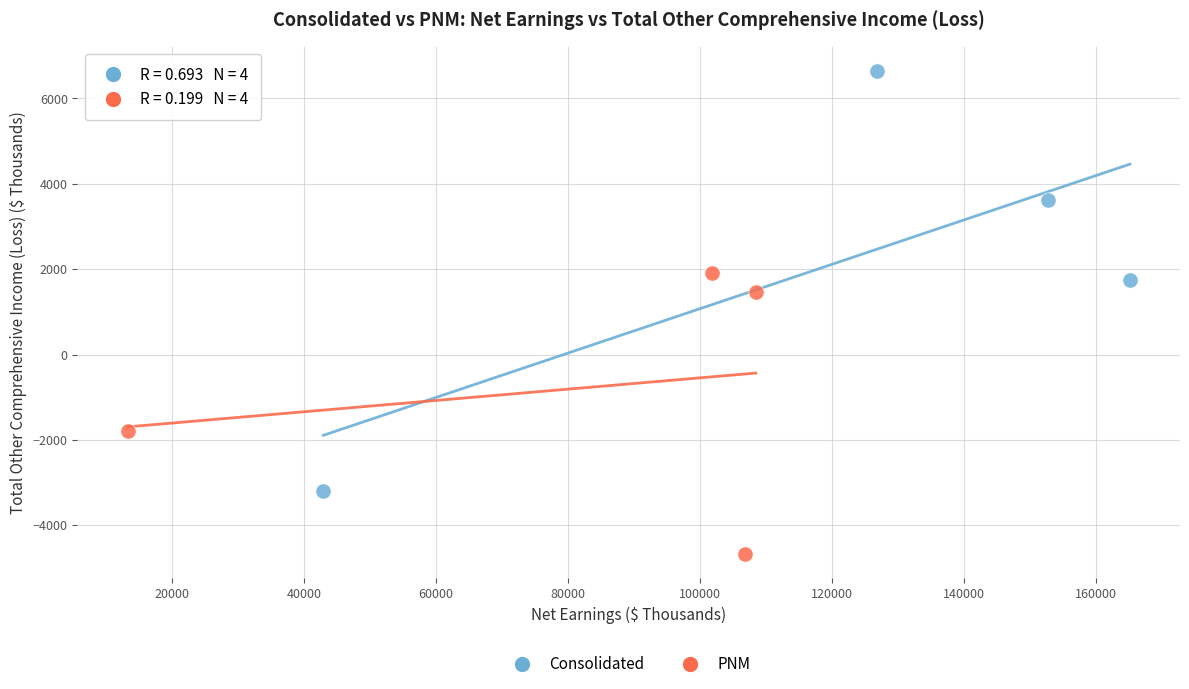

Which series has the widest spread of Y values?

Consolidated